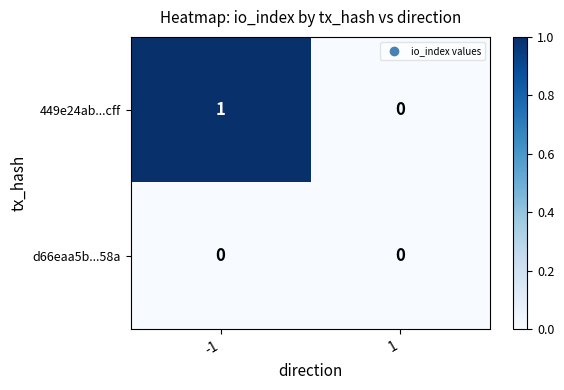

At which category is the sum across all series the highest?

-1